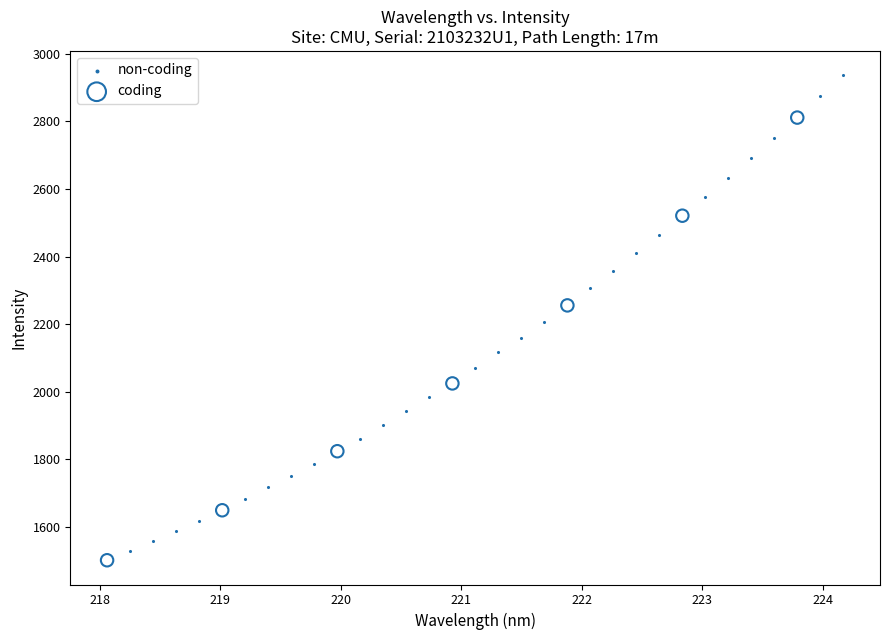

What are all the series names shown in the legend?

non-coding, coding